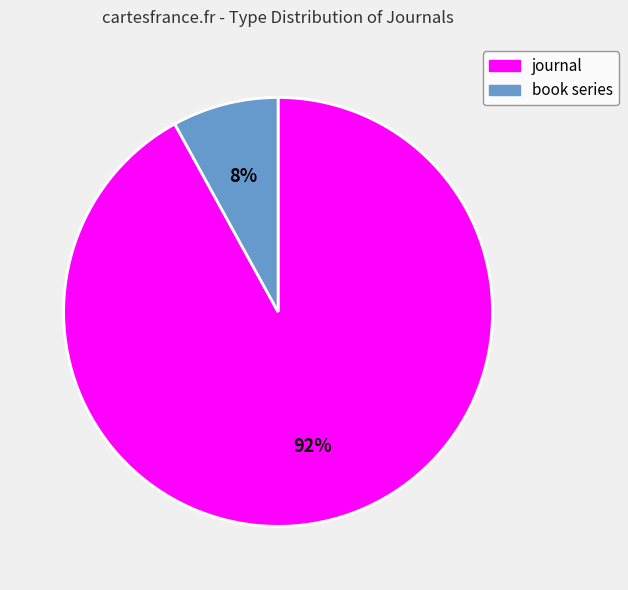

Approximately how many times larger is the value at book series compared to journal?

0.1